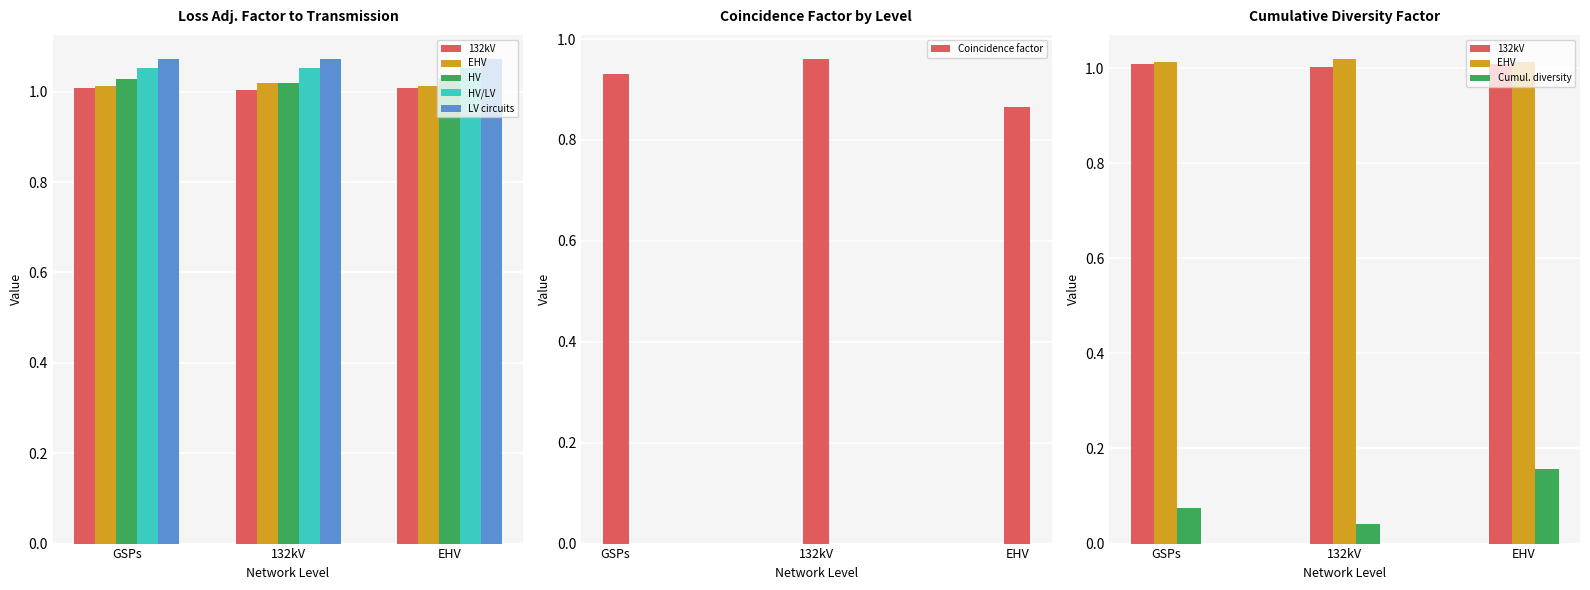

True or false: Coincidence factor has a value of 0.5 at EHV.

False